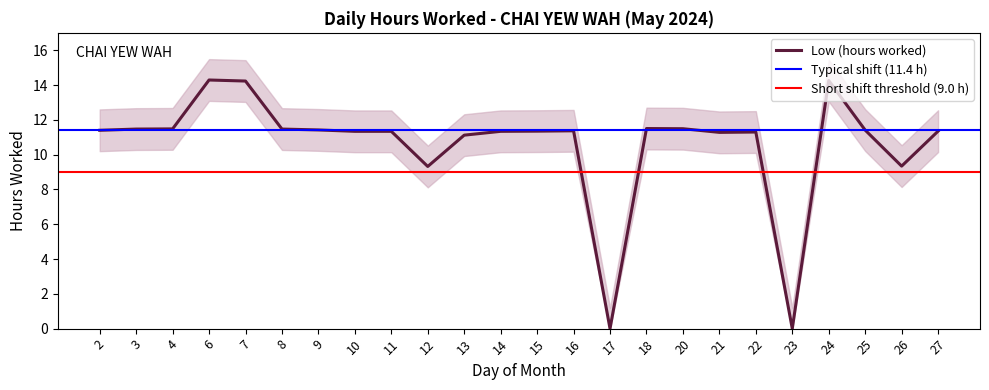

How many interior local peaks (higher than both neighbors) does the data have?

5